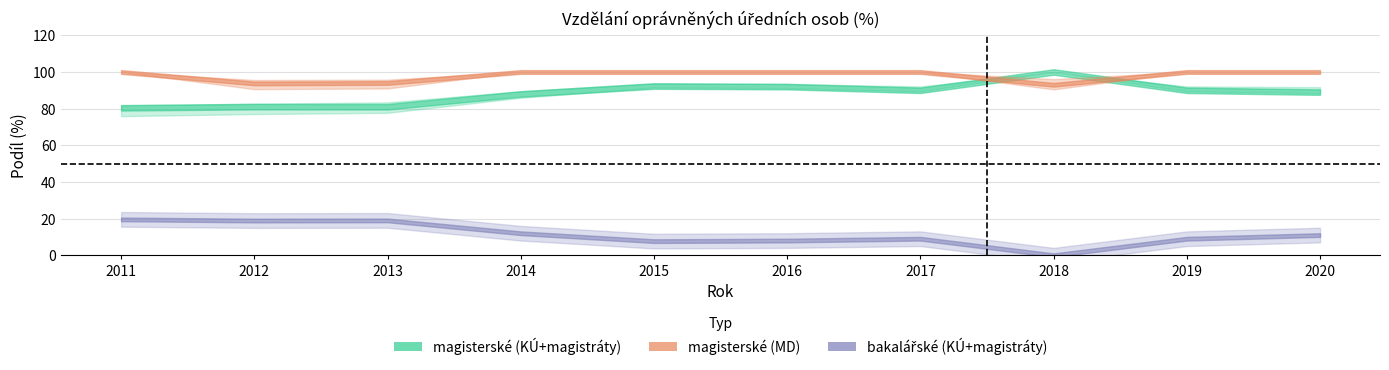

At which category is the sum across all series the highest?

2011